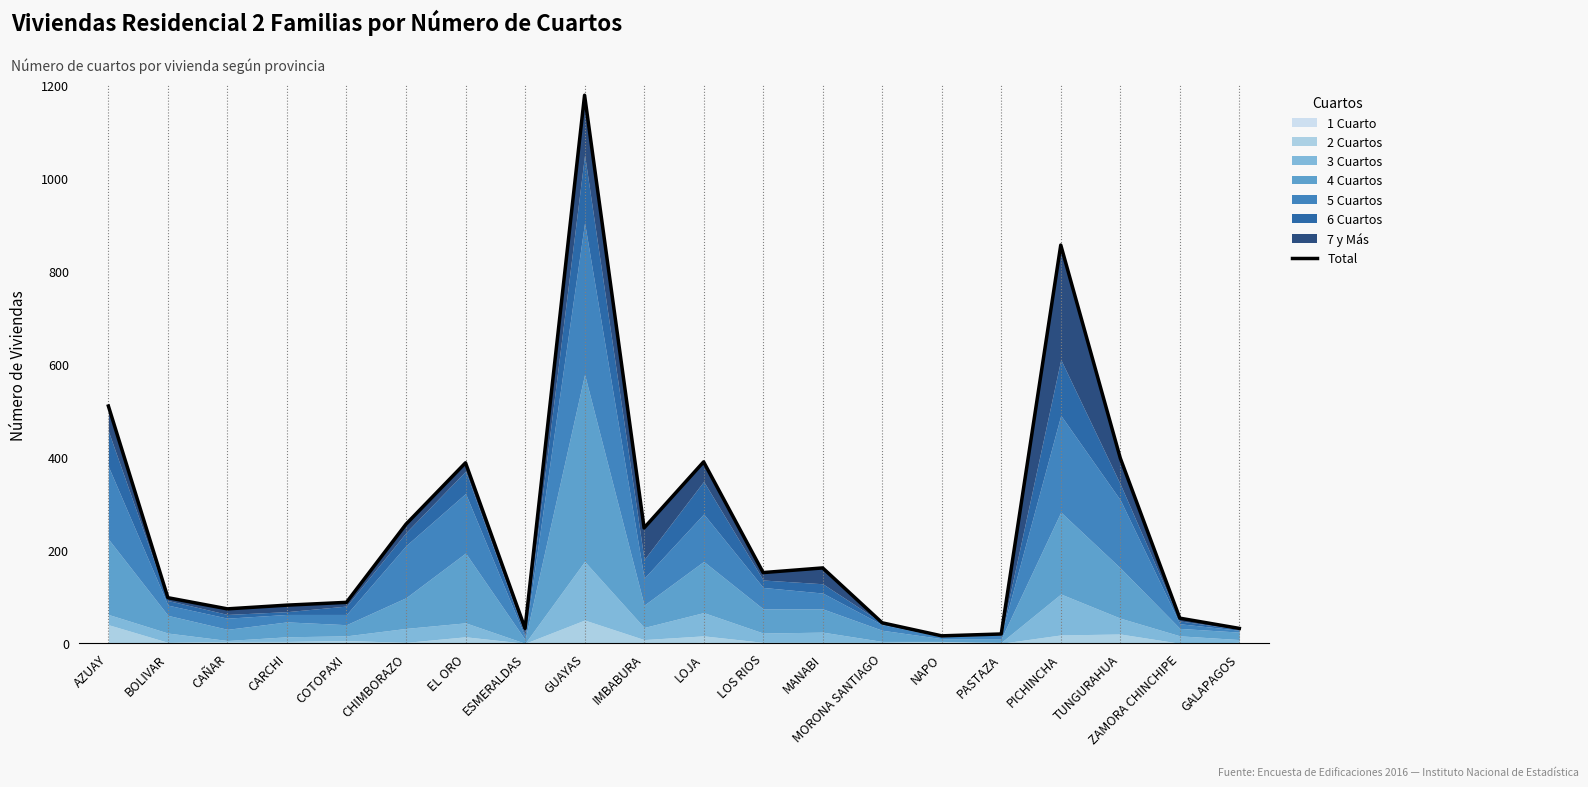

At which label does the data first exceed 152?

AZUAY